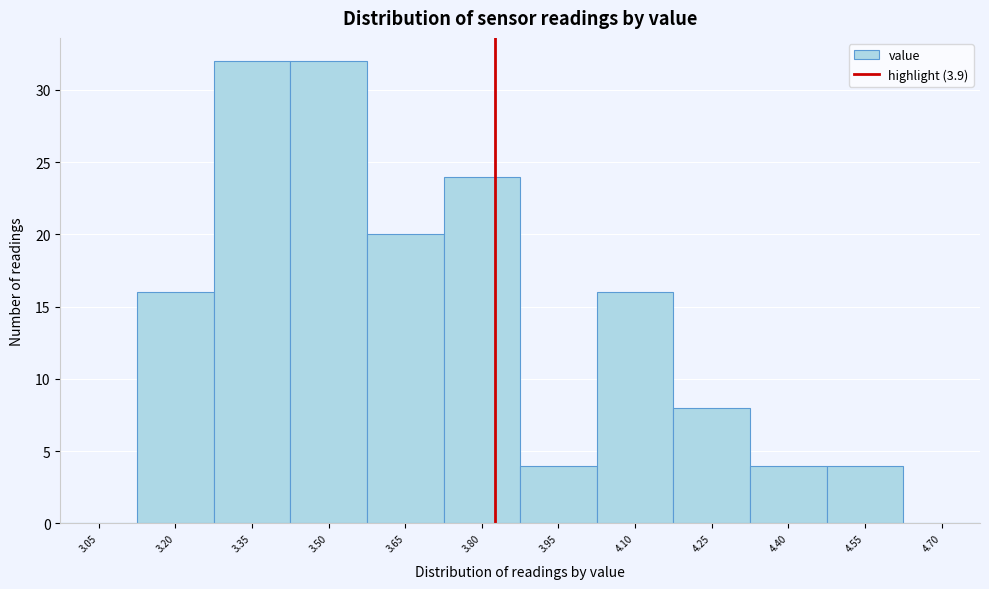

Reading left to right, extract all data points from this chart.

3.05=0	3.20=16	3.35=32	3.50=32	3.65=20	3.80=24	3.95=4	4.10=16	4.25=8	4.40=4	4.55=4	4.70=0